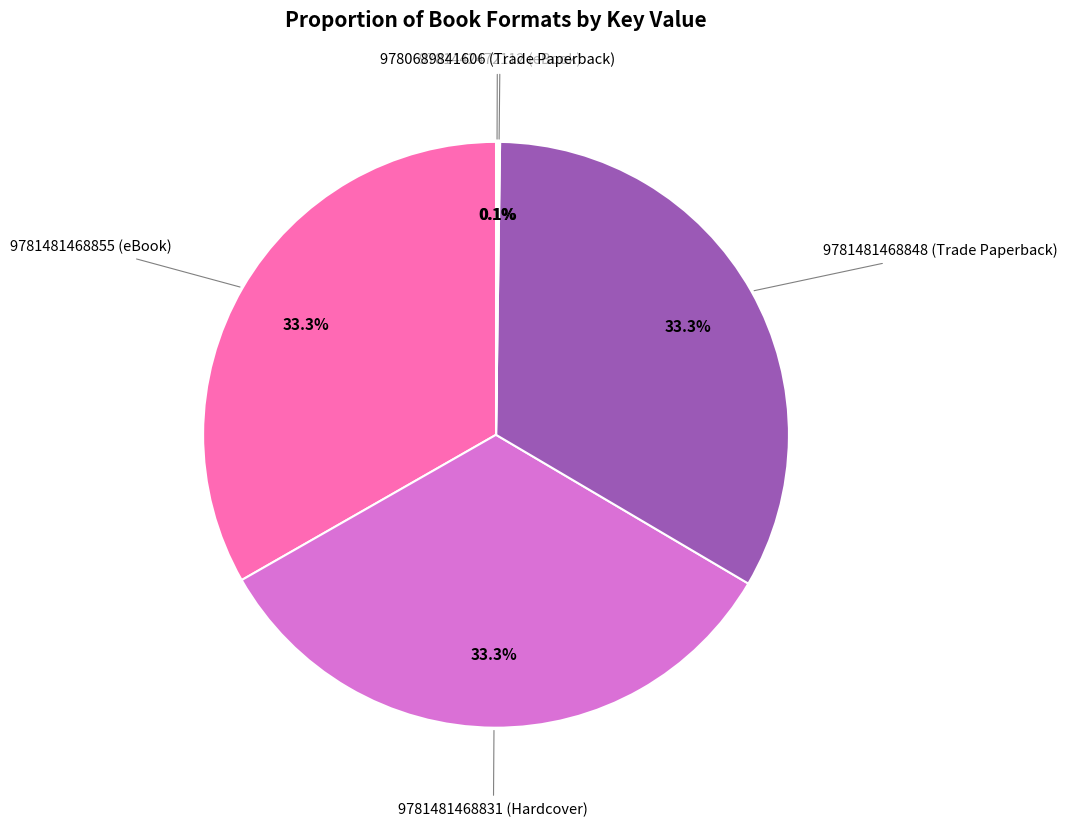

Is there any slice that represents more than half of the pie?

No